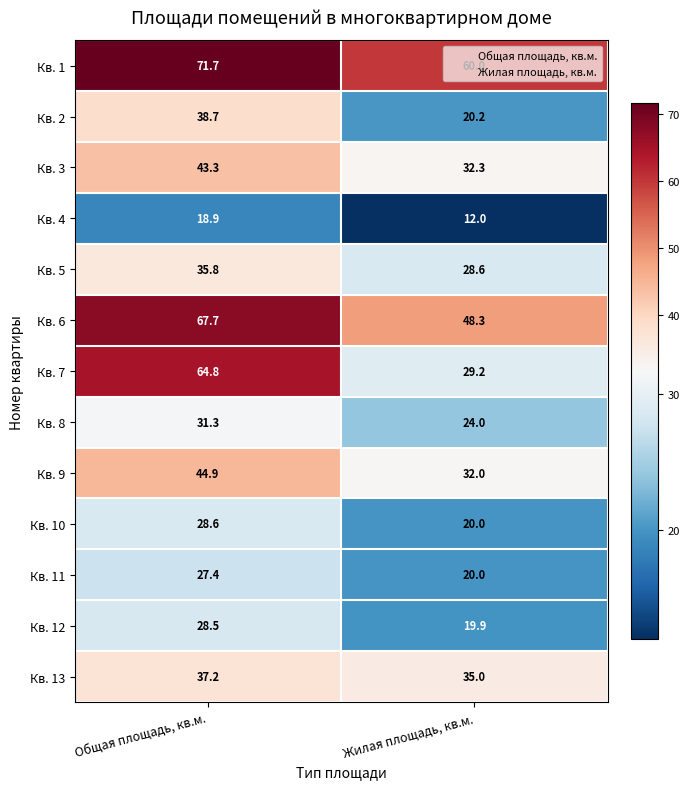

True or false: Кв. 10 has a value of 44.1 at Общая площадь, кв.м..

False